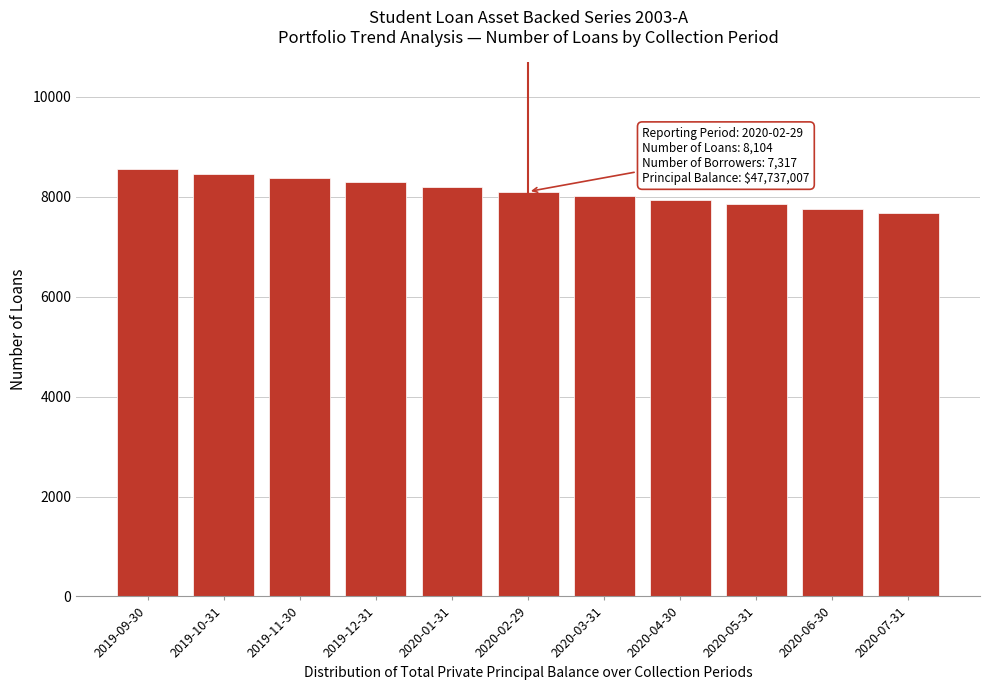

Reading right to left, transcribe all the data shown in this chart.

7668	7756	7858	7944	8010	8104	8199	8293	8379	8464	8558